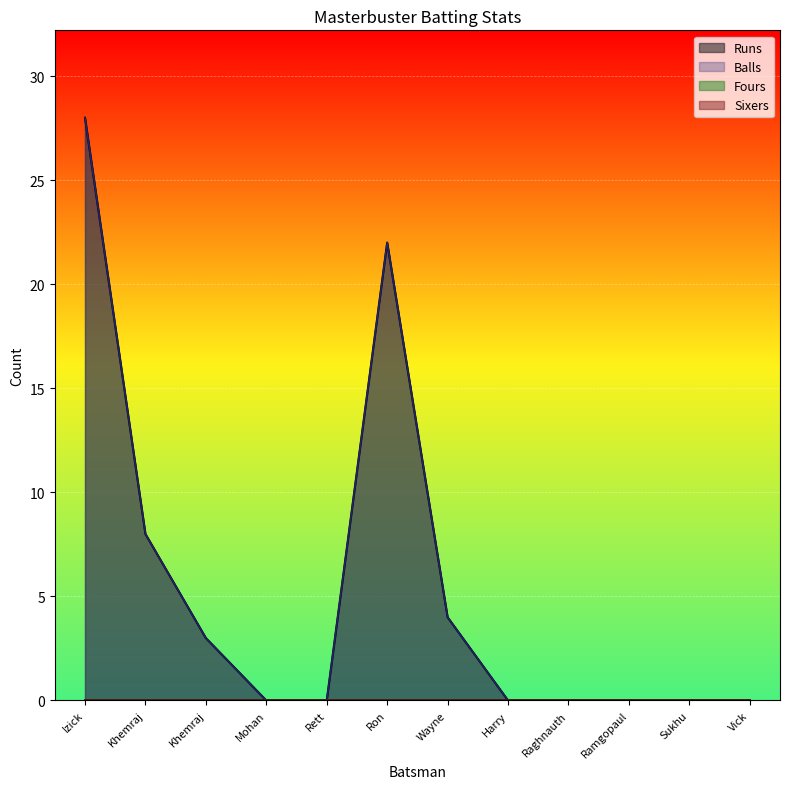

What is the difference between the maximum and minimum values in the Balls series?

28